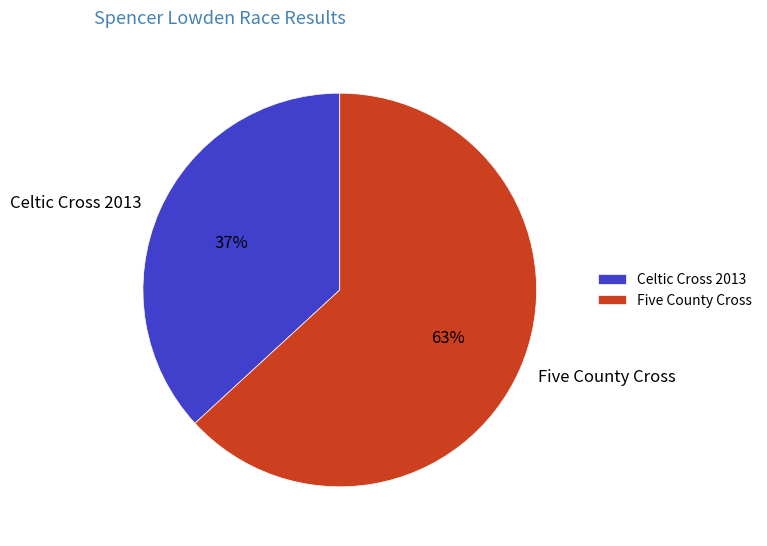

How many slices are in this pie chart?

2